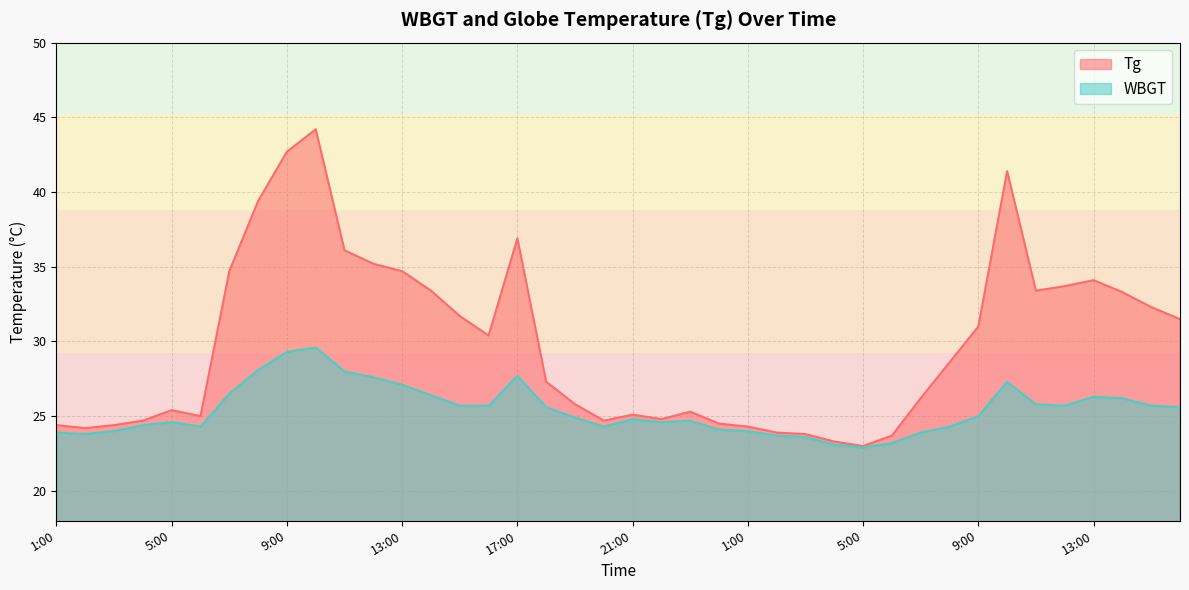

At 12:00, list the series in order from smallest to largest.

WBGT, Tg